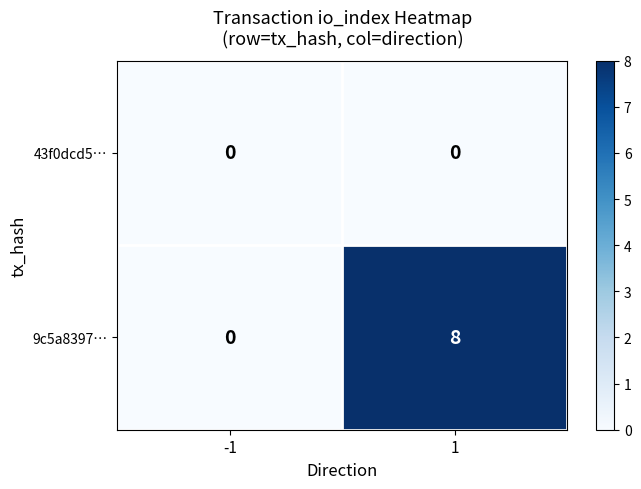

Between -1 and 1, which series saw the biggest shift?

9c5a8397…